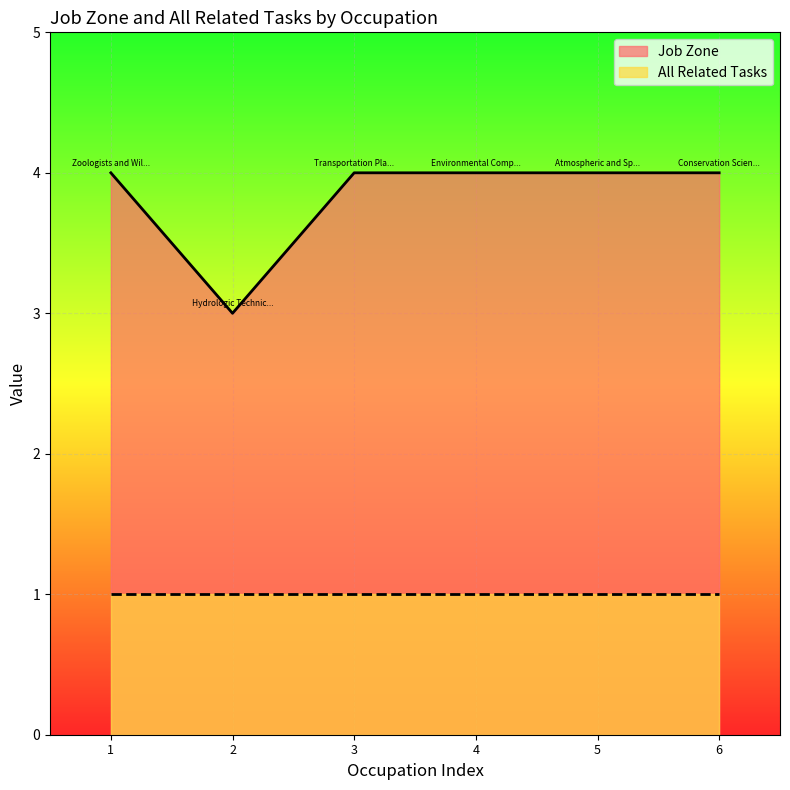

True or false: the data has more than 2 interior local peaks.

False